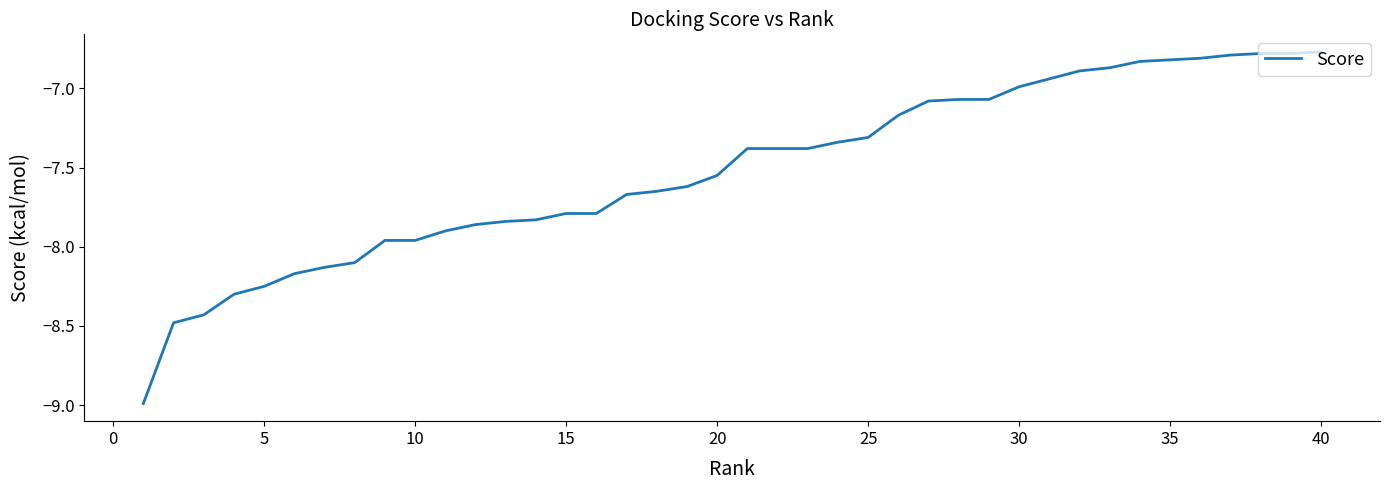

What is the difference between the maximum and minimum values?

2.2